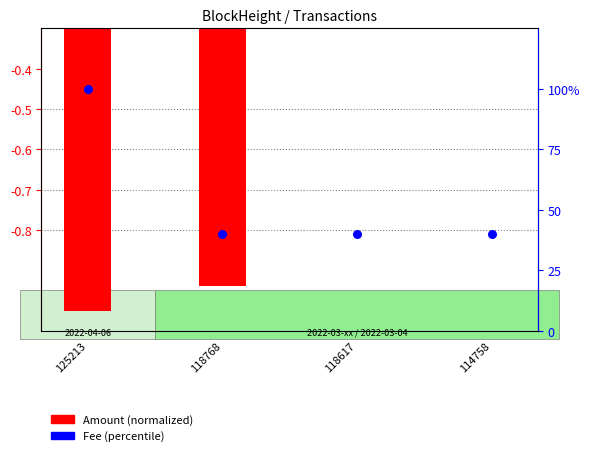

Which series has the widest spread of Y values?

Fee (percentile)